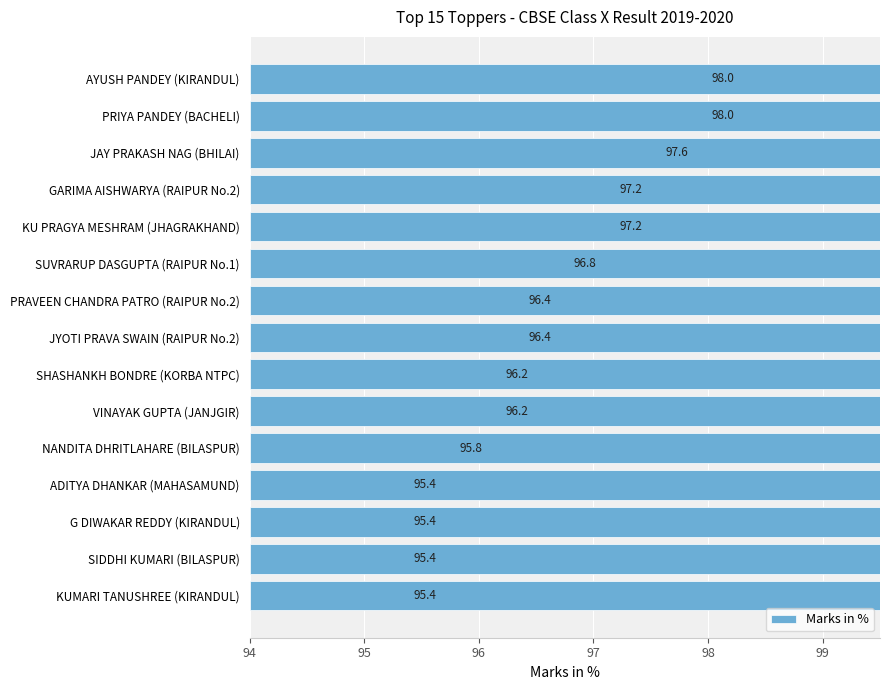

Reading right to left, transcribe all the data shown in this chart.

98.0	98.0	97.6	97.2	97.2	96.8	96.4	96.4	96.2	96.2	95.8	95.4	95.4	95.4	95.4